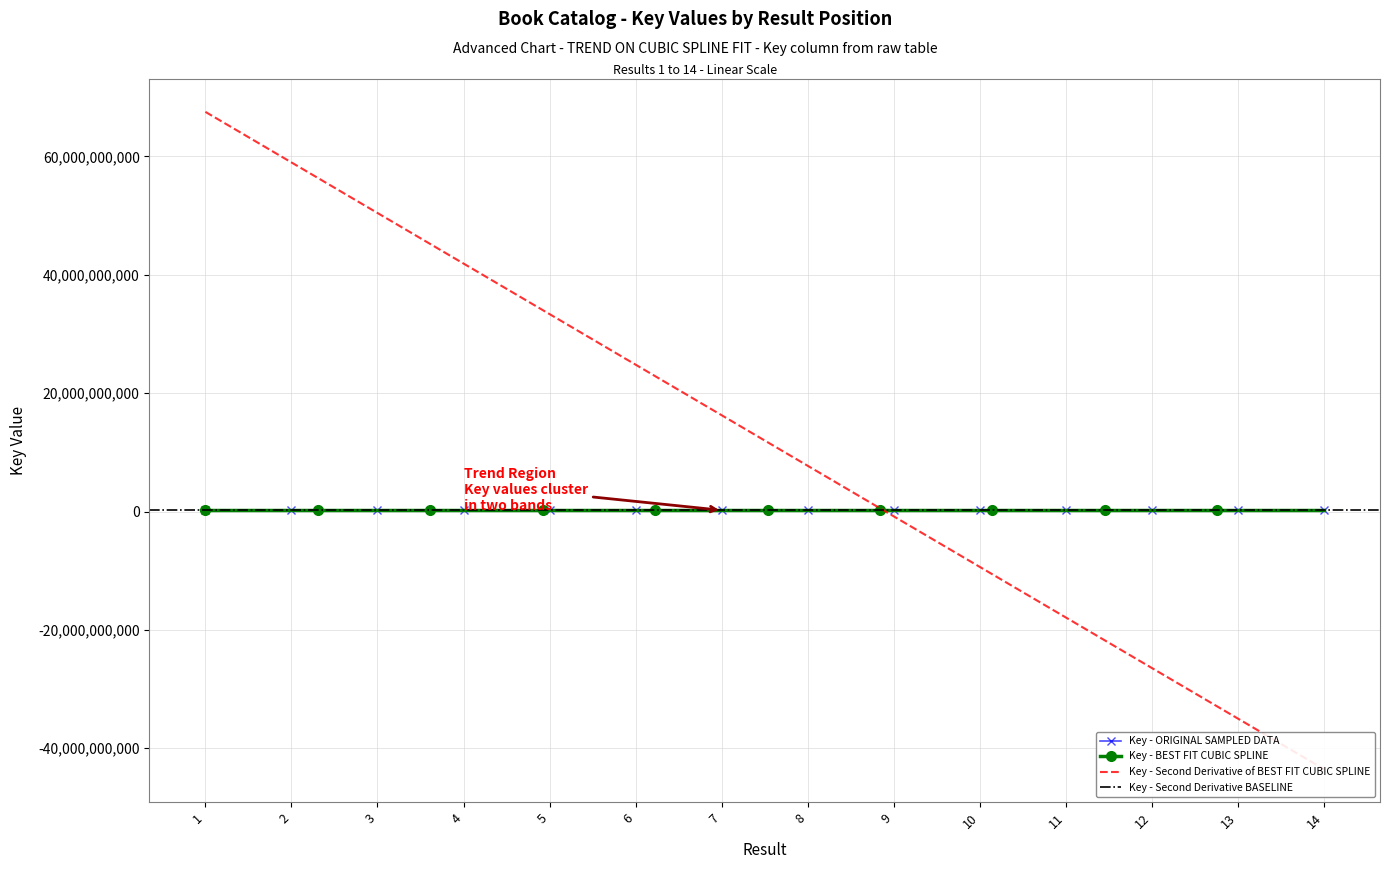

List the labels in order of value, smallest first.

12, 10, 6, 8, 2, 3, 14, 4, 13, 11, 7, 9, 1, 5